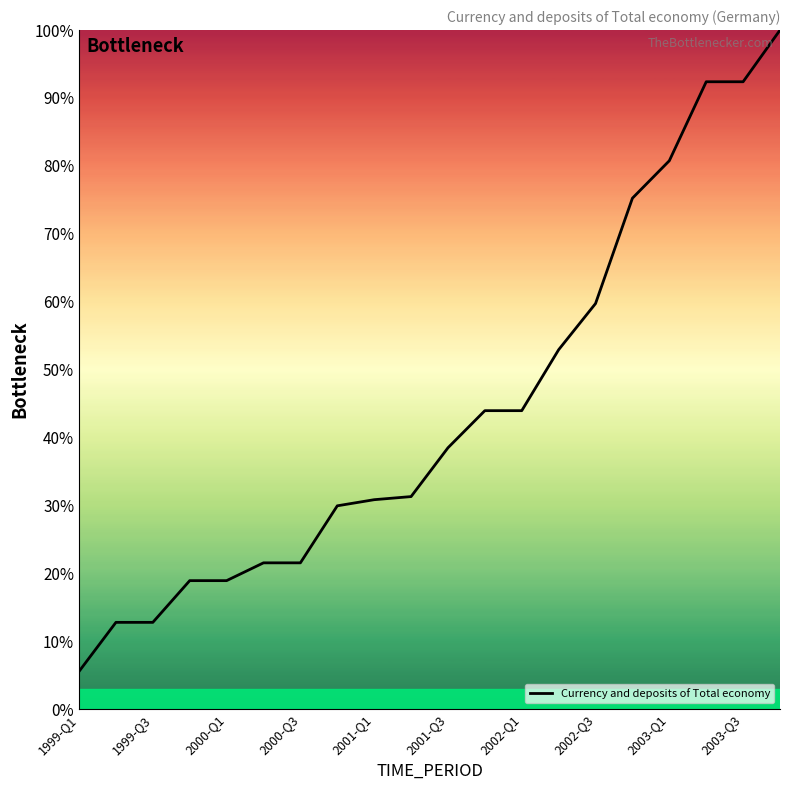

What is the greatest value displayed?

100.0